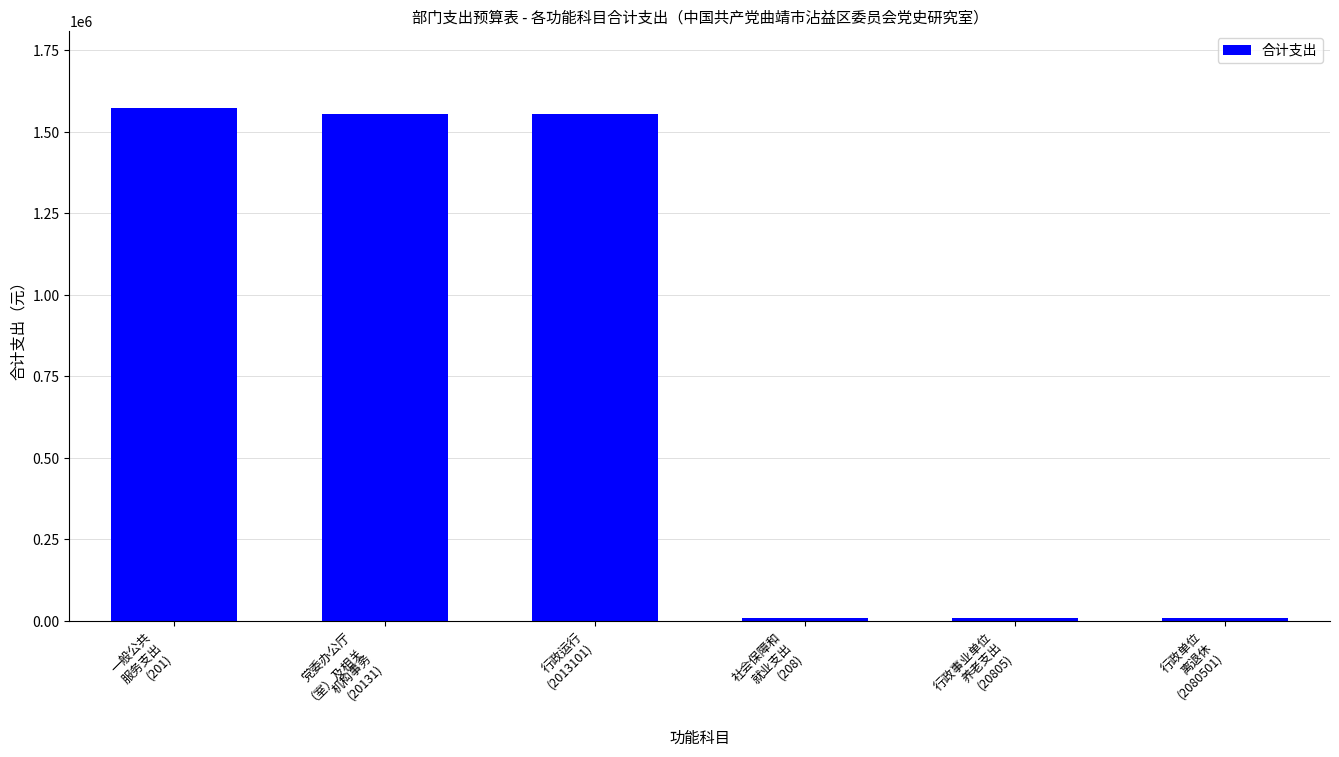

Reading right to left, transcribe all the data shown in this chart.

8070.7	8070.7	8070.7	1553524.0	1553524.0	1573524.0